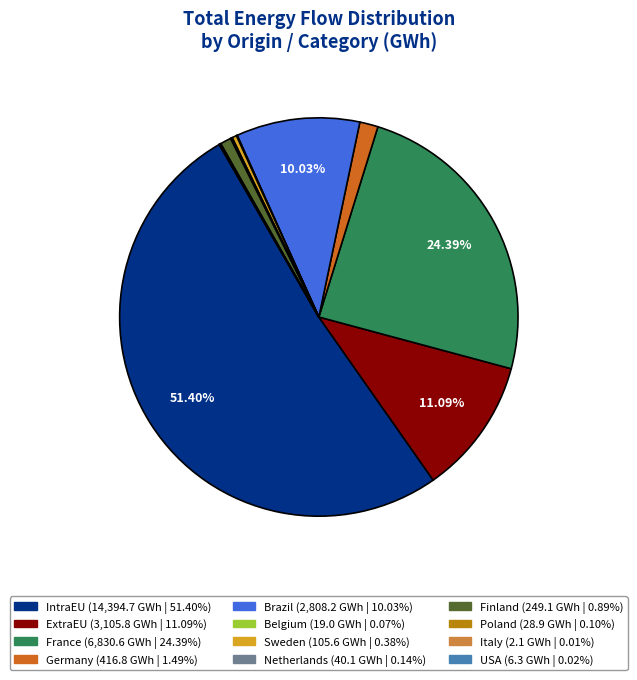

To the nearest percent, what is the average slice percentage?

8%